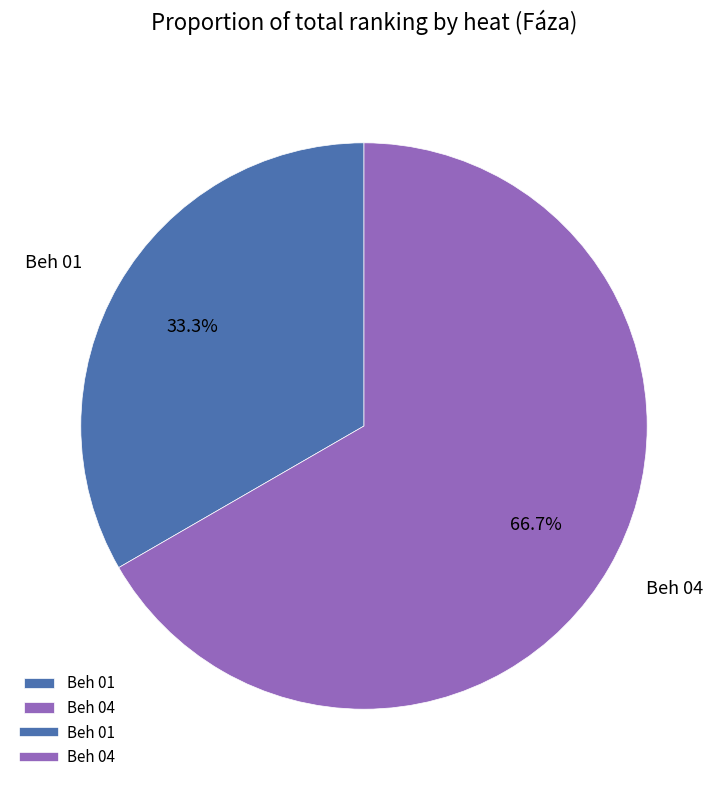

To the nearest percent, what portion does Beh 01 represent?

33%